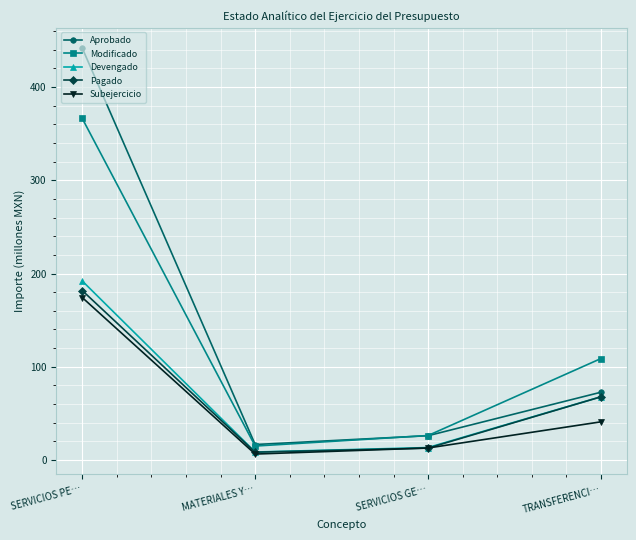

In Pagado, how many points are lower than both neighbors (excluding endpoints)?

1